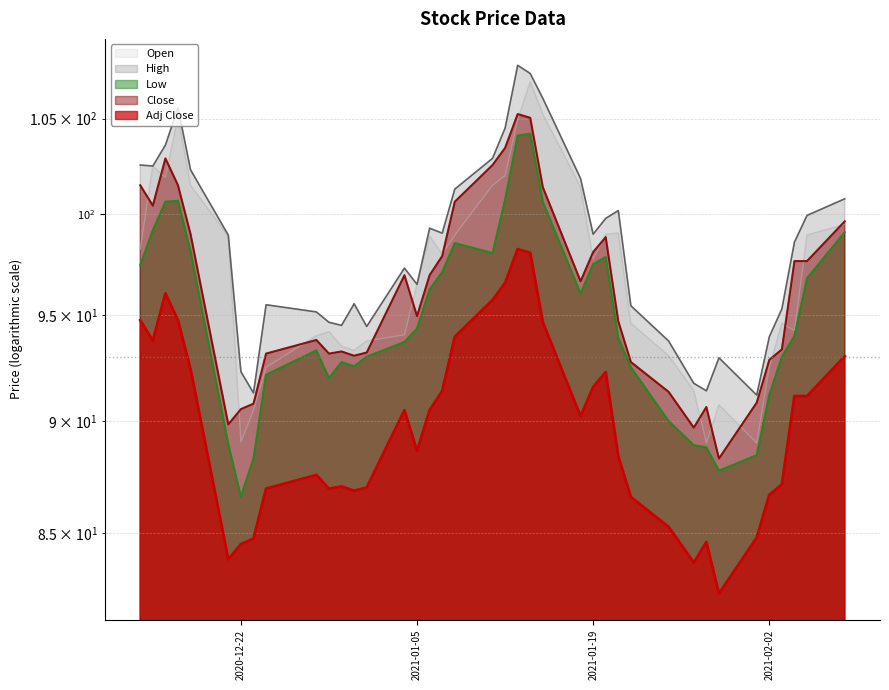

True or false: High and Open intersect in this chart.

False